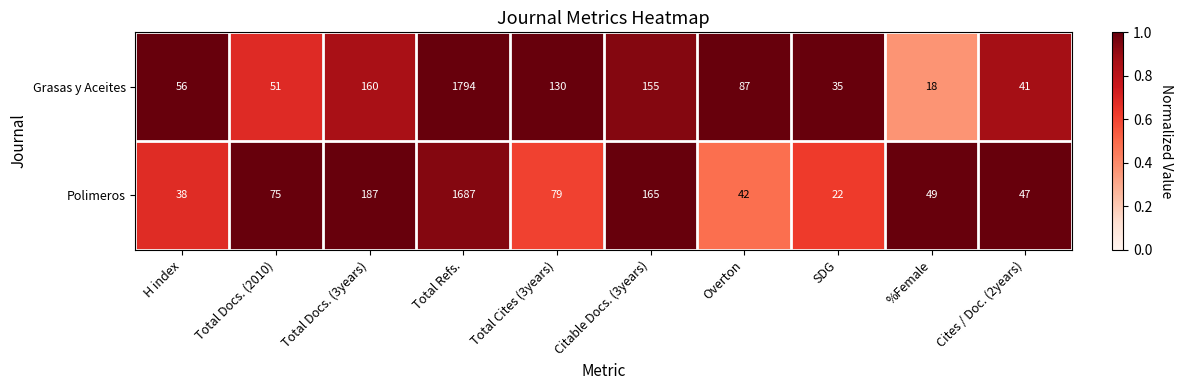

What is the maximum value shown in the chart?

1794